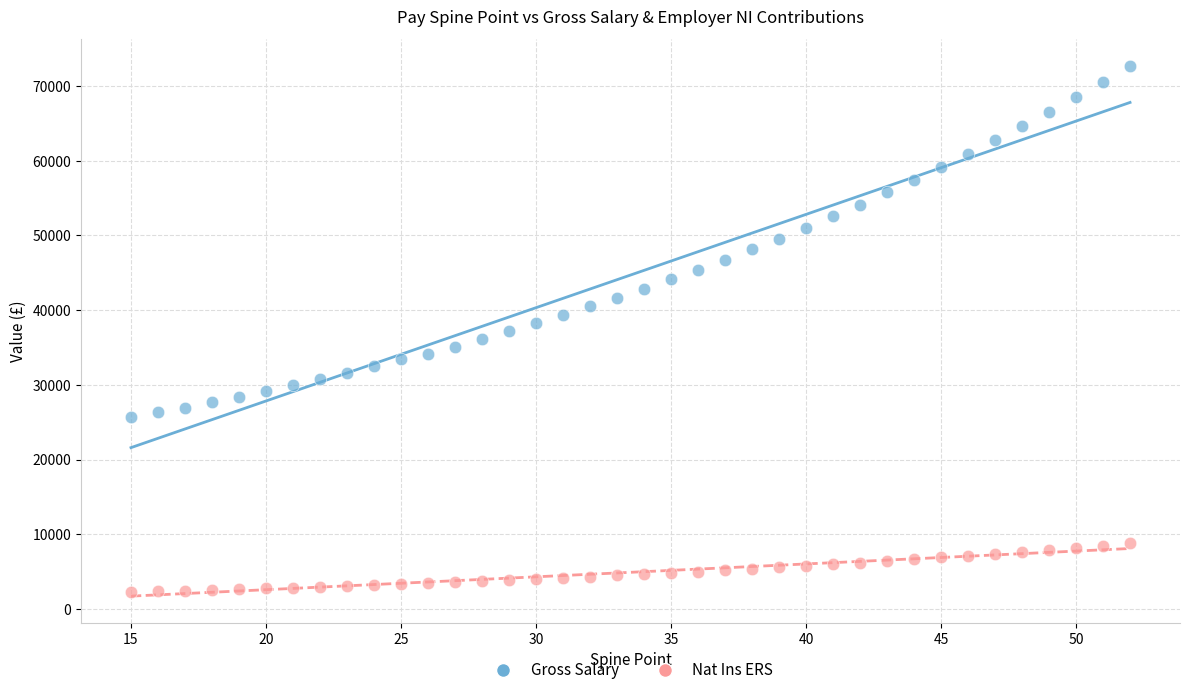

Across all data points, what is the range of Y values (max minus min)?

70395.6